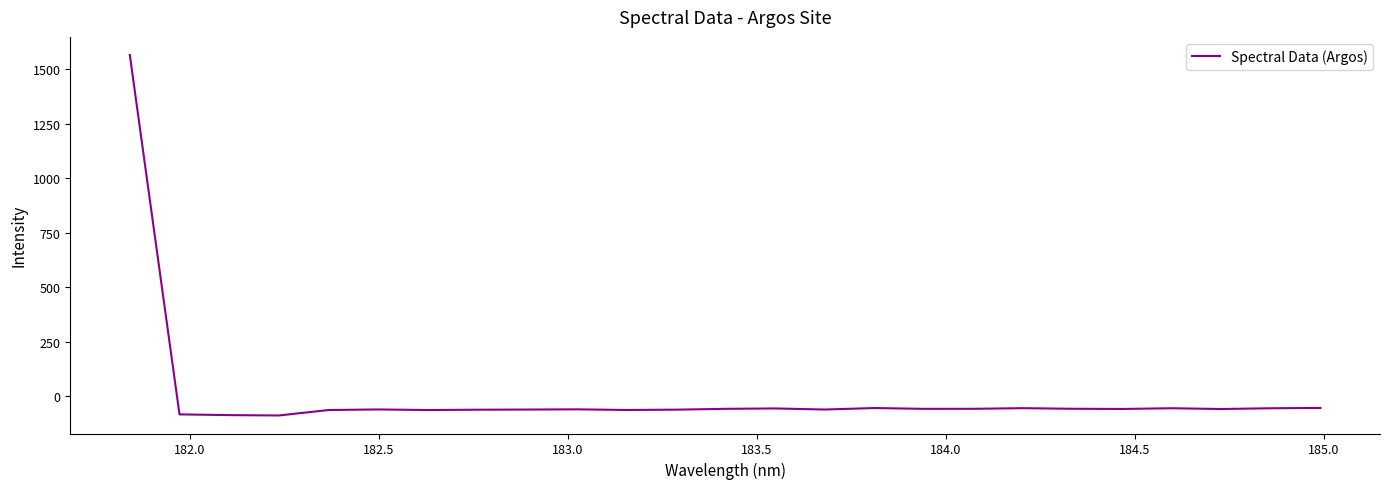

What is the minimum value shown in the chart?

-87.8